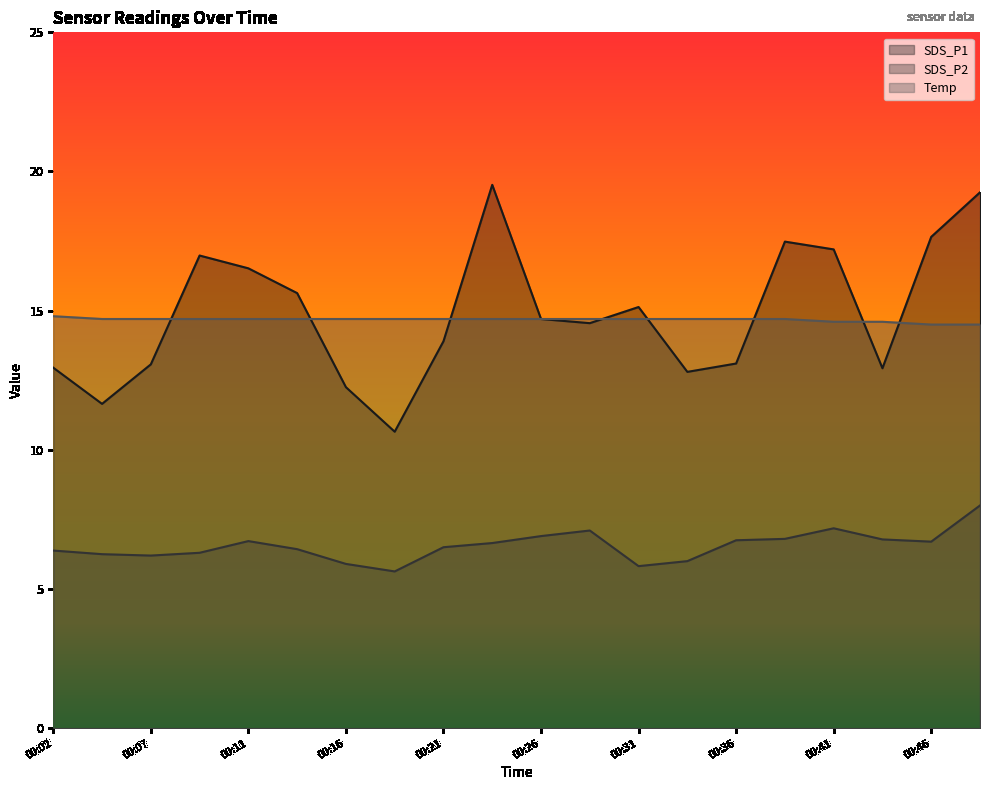

Which series has the largest range (max minus min)?

SDS_P1